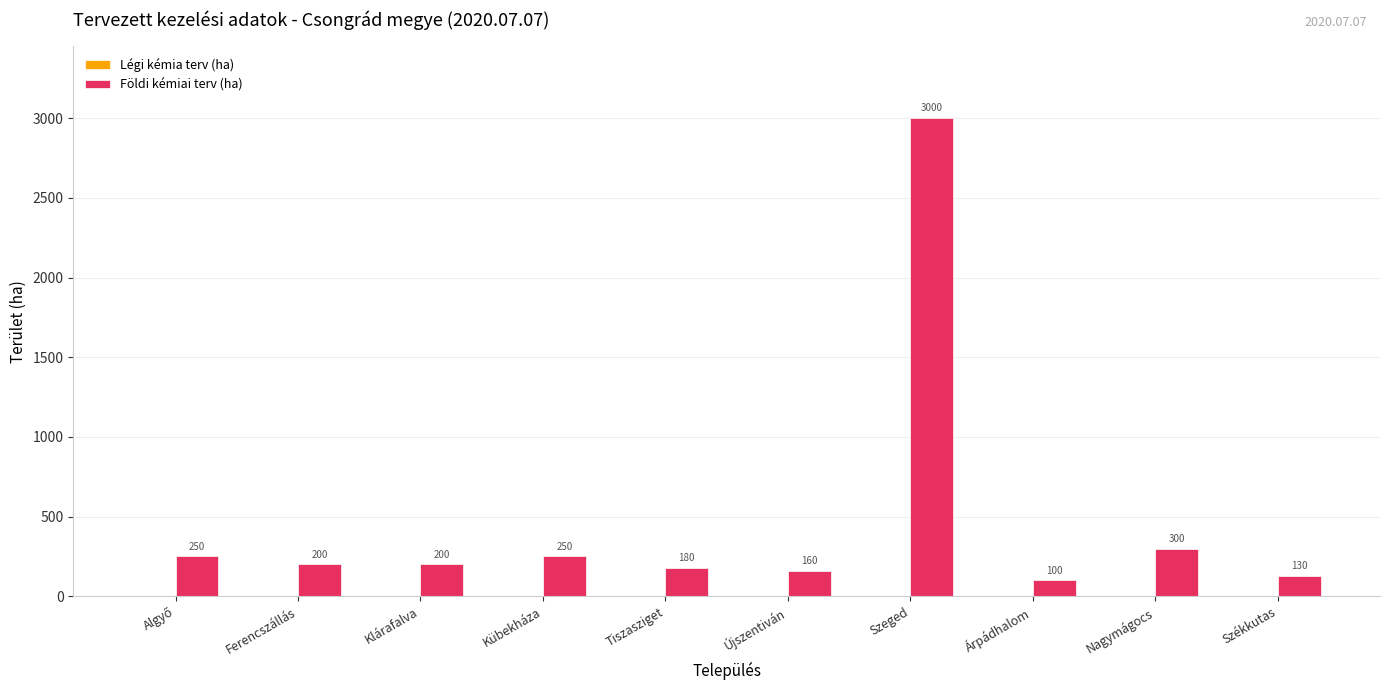

Between Nagymágocs and Újszentiván, which is larger?

Nagymágocs